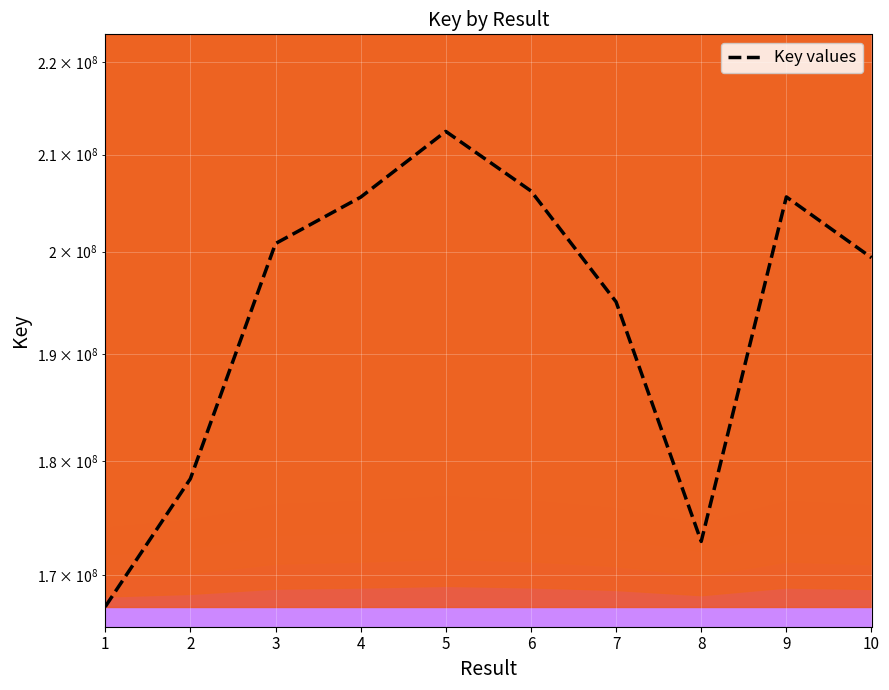

Is this an area chart (filled region under the line)?

No